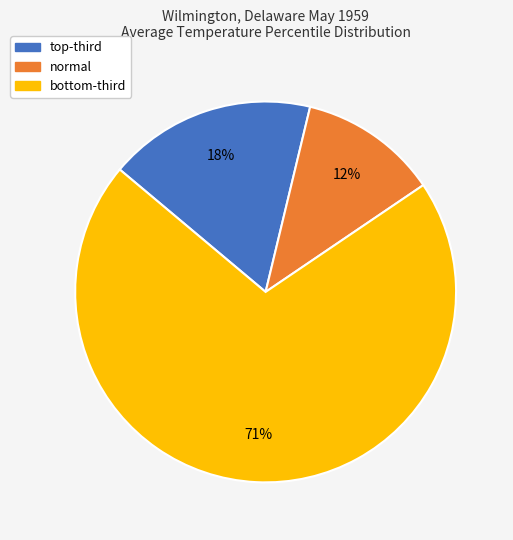

Does normal account for over 50% of the chart?

No